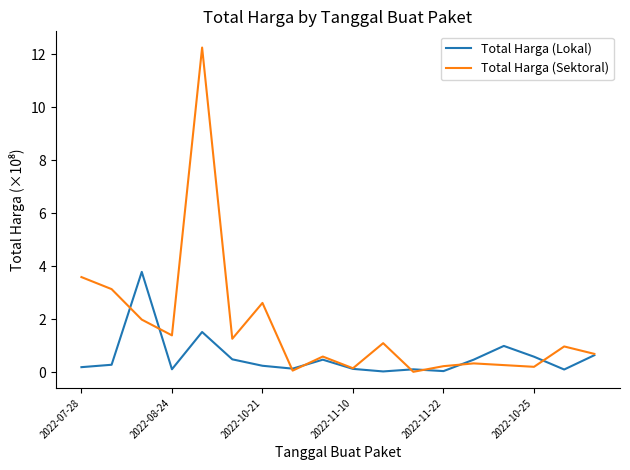

What is the greatest value displayed?

12.2